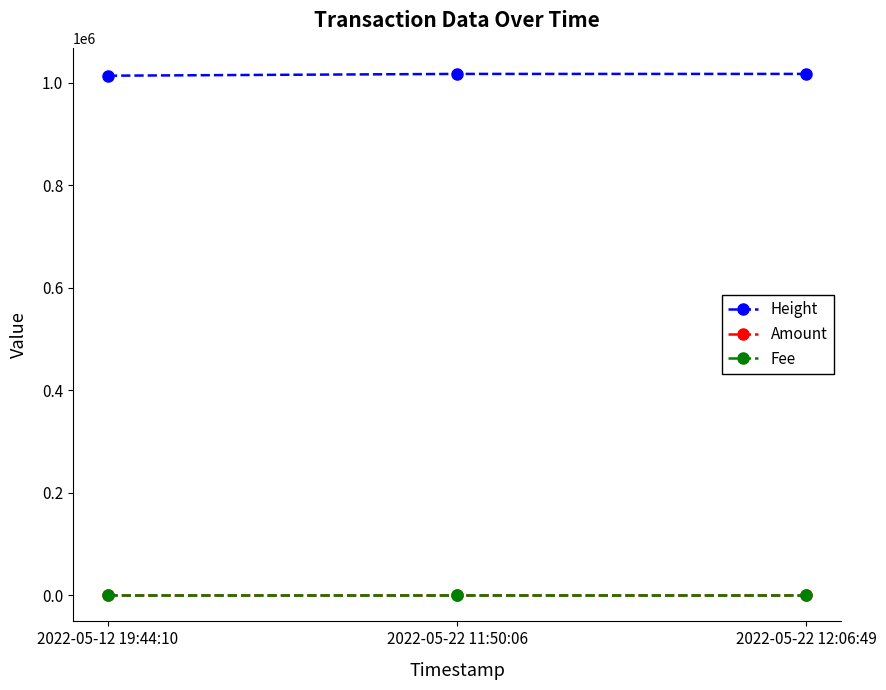

How many distinct data groups are displayed?

3